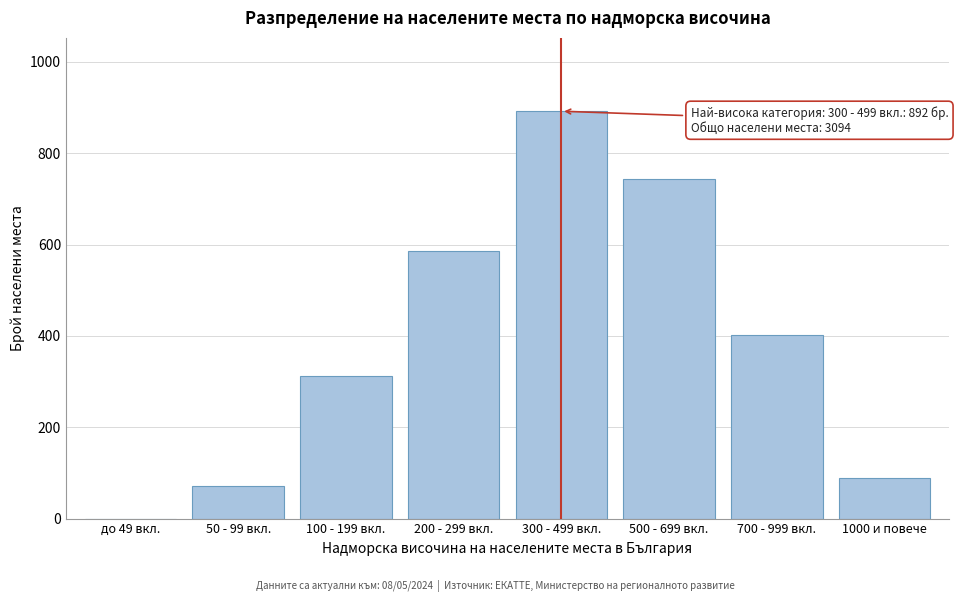

Reading left to right, list all the values displayed in this chart.

до 49 вкл.=0	50 - 99 вкл.=71	100 - 199 вкл.=312	200 - 299 вкл.=587	300 - 499 вкл.=892	500 - 699 вкл.=743	700 - 999 вкл.=401	1000 и повече=88